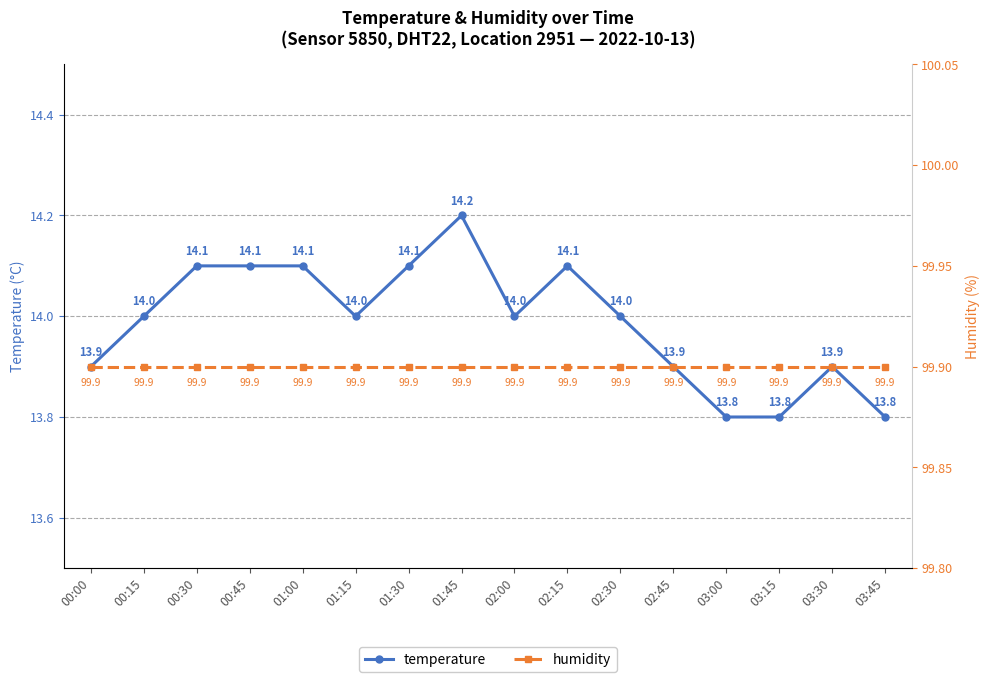

Is the value of humidity at 00:00 greater than the value of temperature at 00:45?

Yes